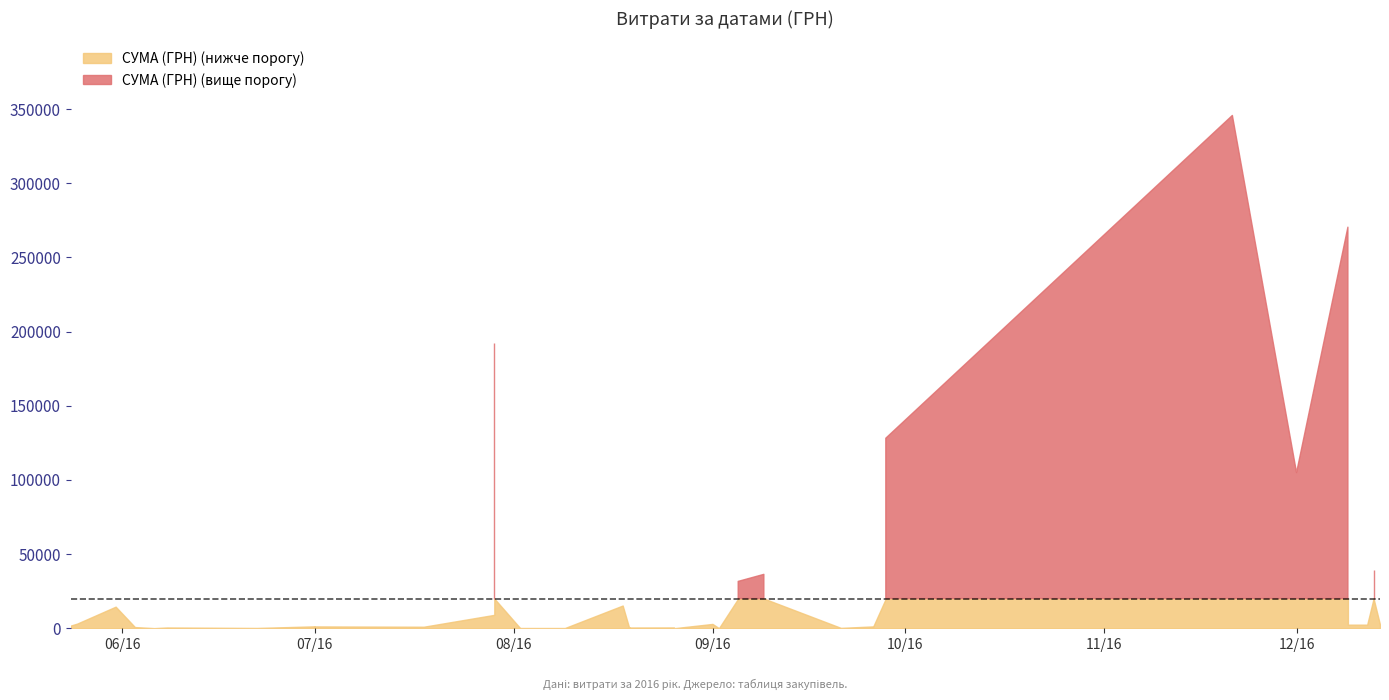

How many points are higher than both their immediate neighbors (excluding endpoints)?

13